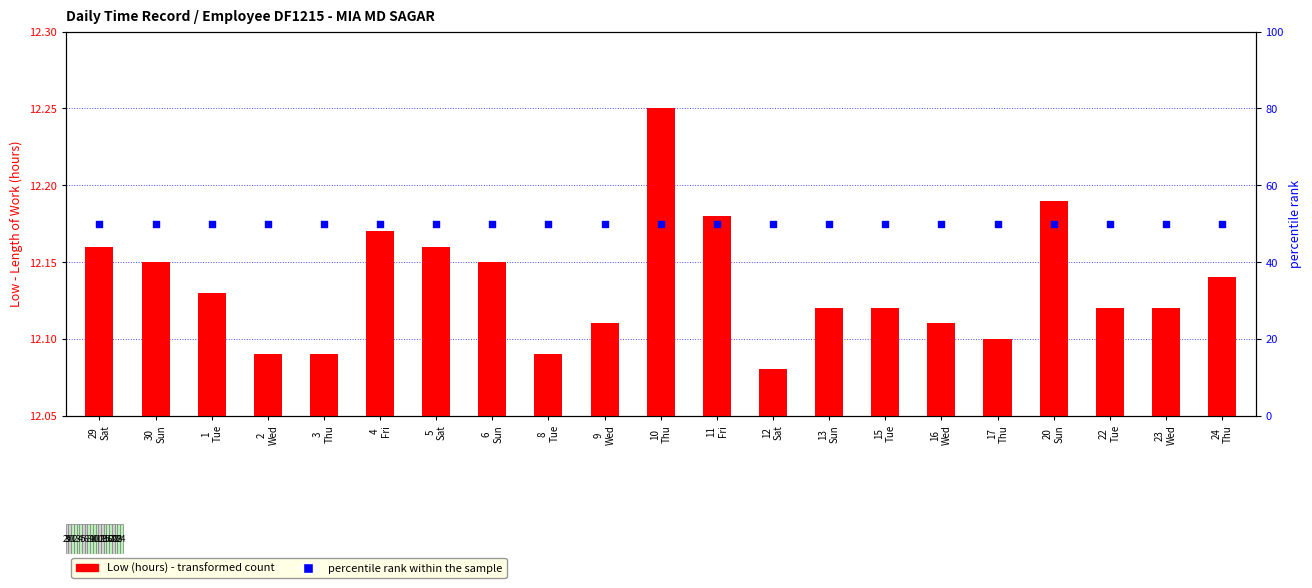

Which series contains the lowest Y value?

Low (hours)